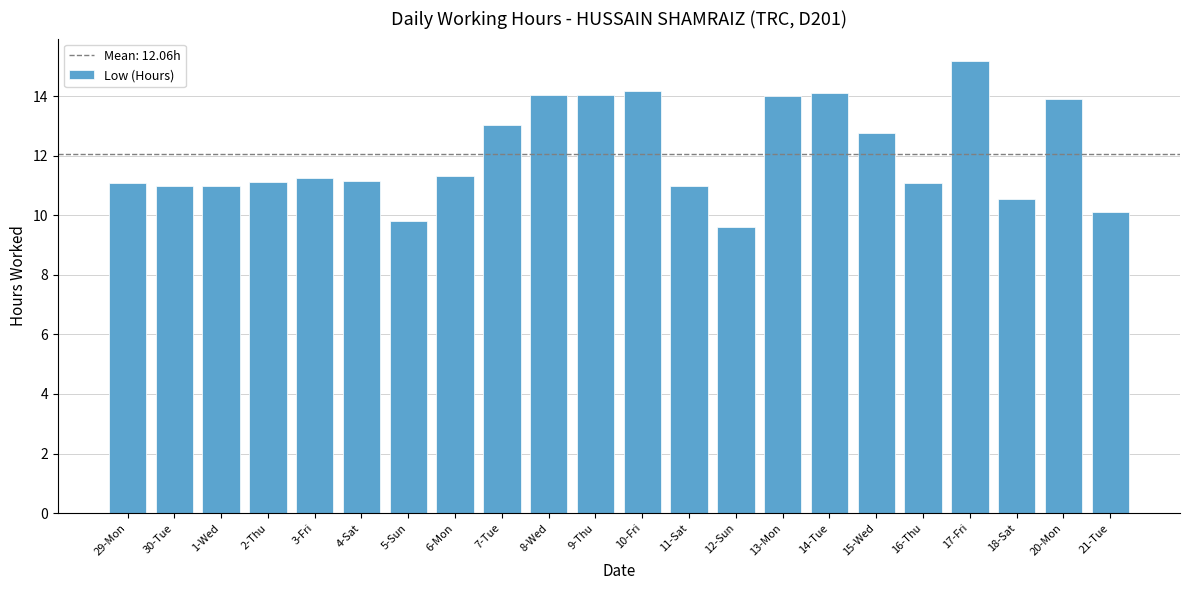

What is the average value?

12.1